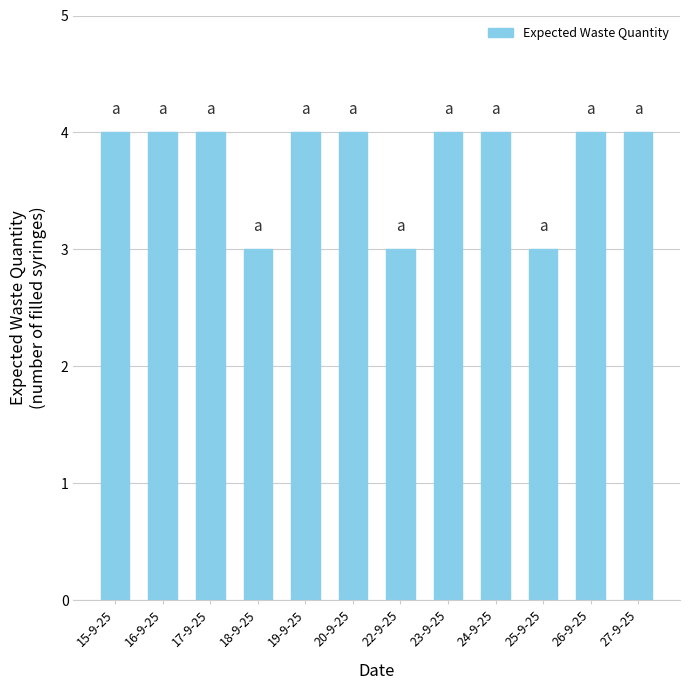

Reading right to left, list all the values displayed in this chart.

4	4	3	4	4	3	4	4	3	4	4	4